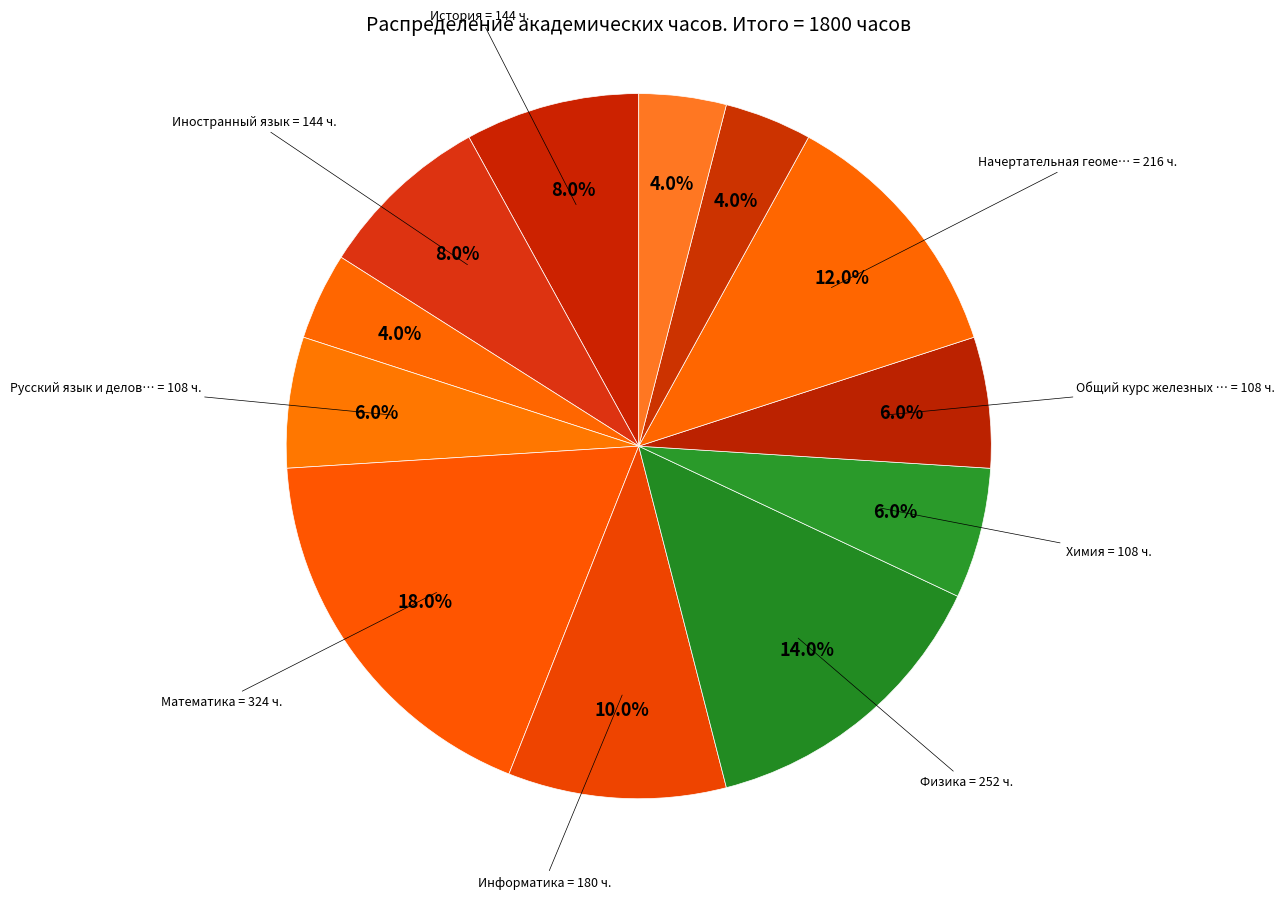

Rank the categories by value from highest to lowest.

Математика, Физика, Начертательная геометрия, Информатика, История, Иностранный язык, Русский язык и деловые коммуникации, Химия, Общий курс железных дорог, Физическая культура и спорт, История транспорта России, Организация доступной среды